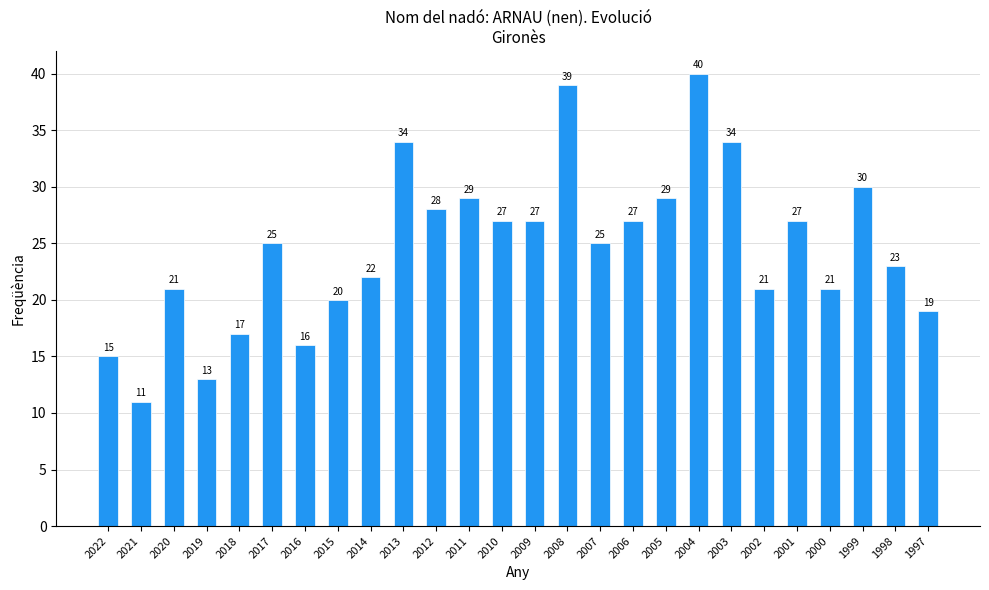

What is the value of the 24th bar from the left?

30